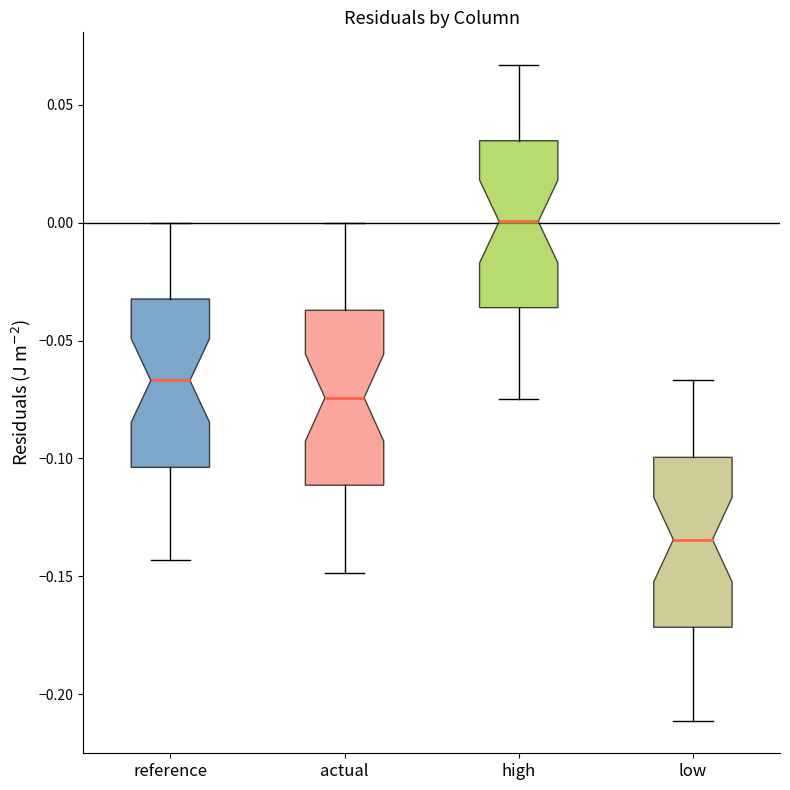

Reading left to right, transcribe this box plot: for each box, give where its median line is, the range the box spans, and where its two whiskers end, as read against the y-axis. The values are not printed on the chart, so give them approximately, as read against the axis.

reference: median -0.065, box -0.105 to -0.030, whiskers -0.145 to 0.000
actual: median -0.075, box -0.110 to -0.035, whiskers -0.150 to 0.000
high: median 0.000, box -0.035 to 0.035, whiskers -0.075 to 0.065
low: median -0.135, box -0.170 to -0.100, whiskers -0.210 to -0.065